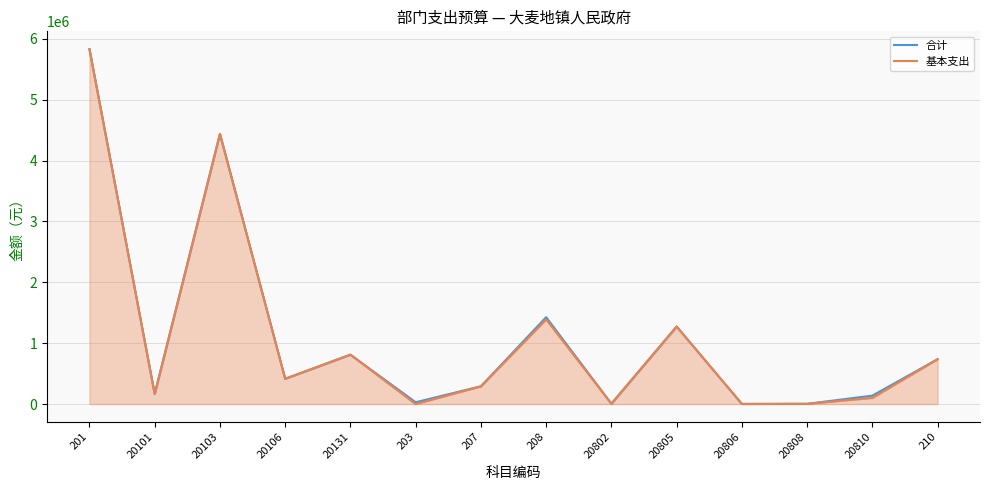

Where is 合计 nearest to the value 2916825?

208